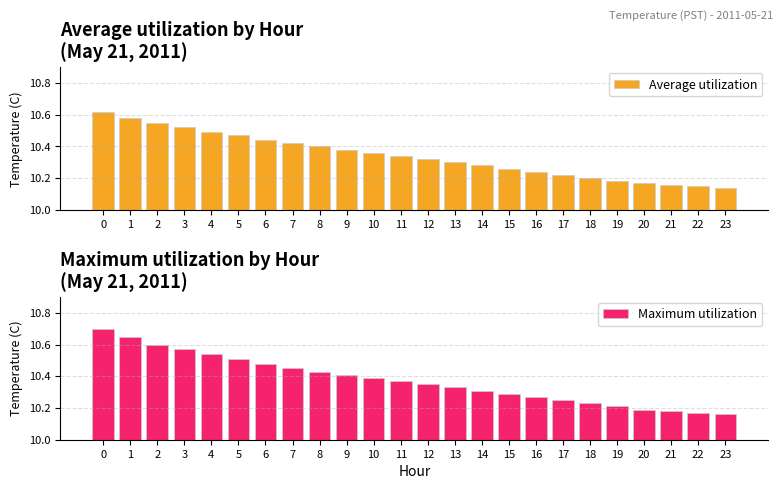

True or false: Maximum utilization has a value of 10.5 at 6.

True